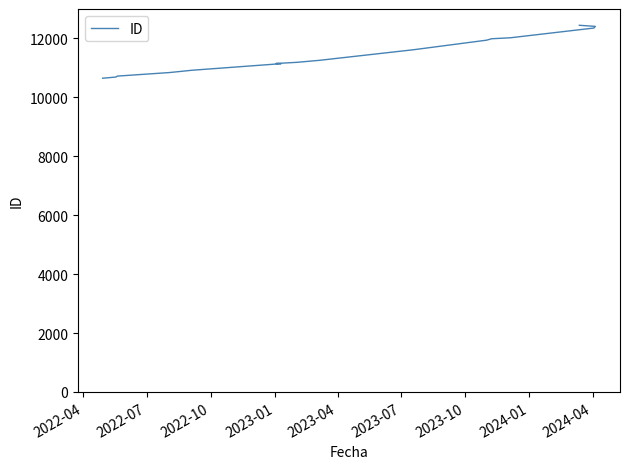

True or false: the data has more than 1 interior local peaks.

False